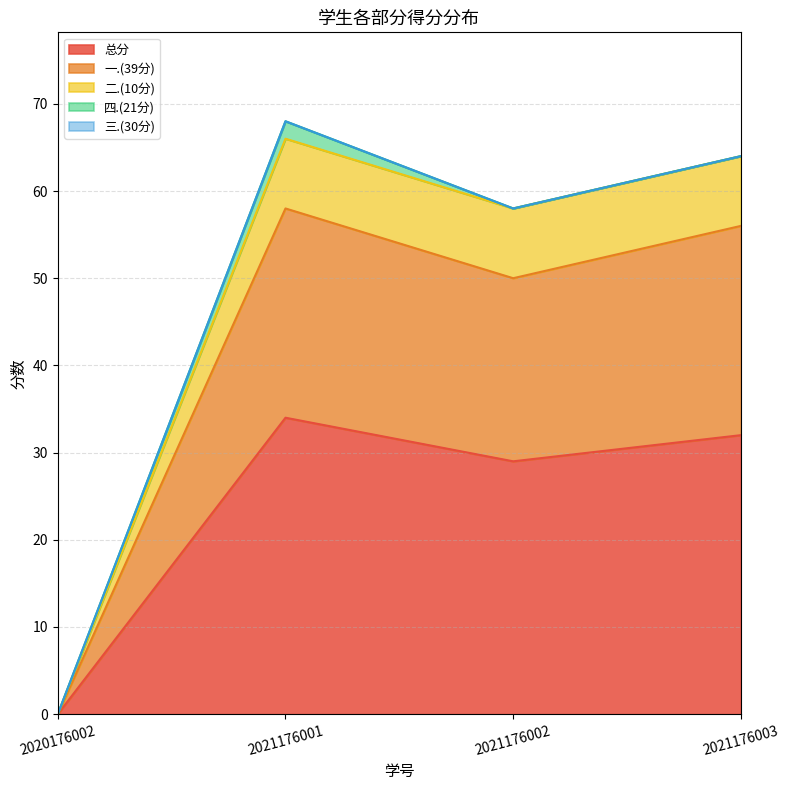

At which label does 总分 reach its minimum?

2020176002